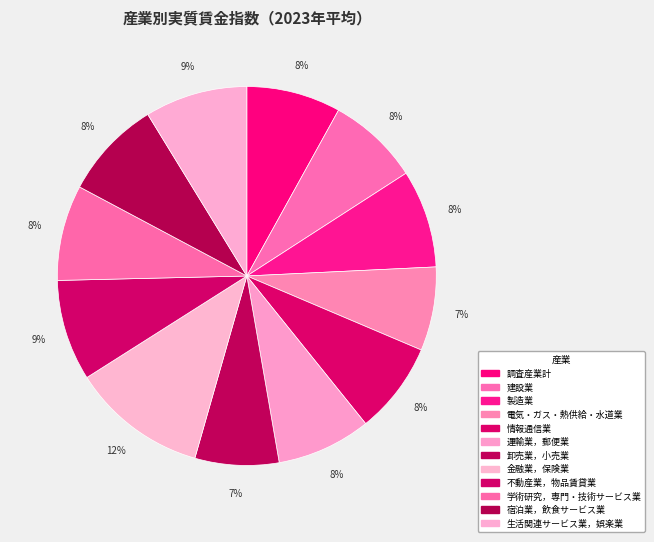

Count the number of slices in the pie.

12